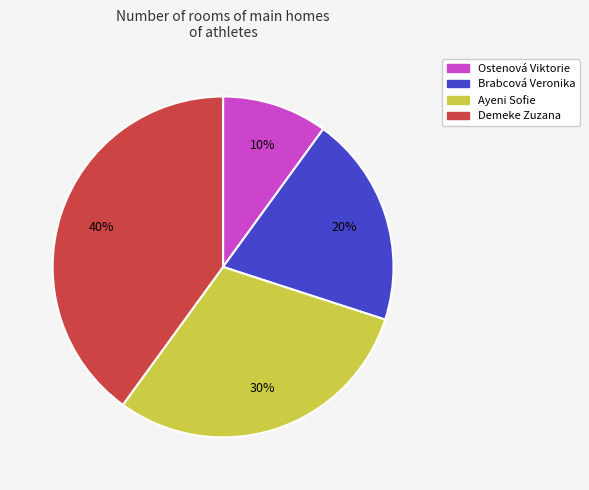

True or false: Brabcová Veronika accounts for 20% of the total.

True